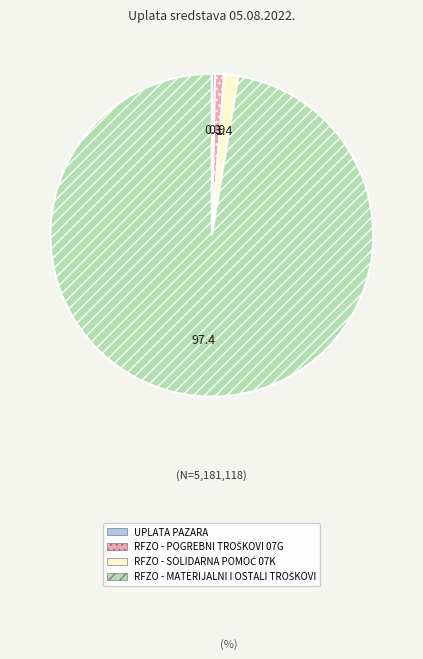

Does any single category account for the majority?

Yes